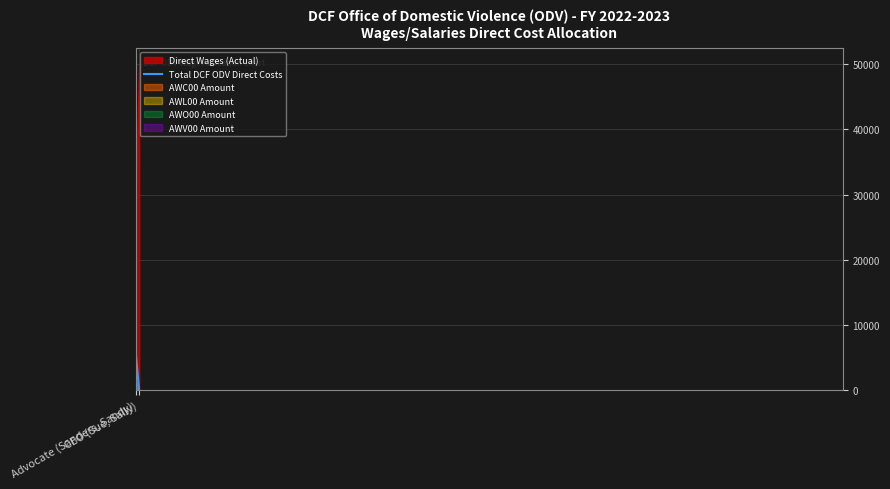

True or false: Total DCF ODV Direct Costs has a value of 0 at CEO (Sue, Sally).

True